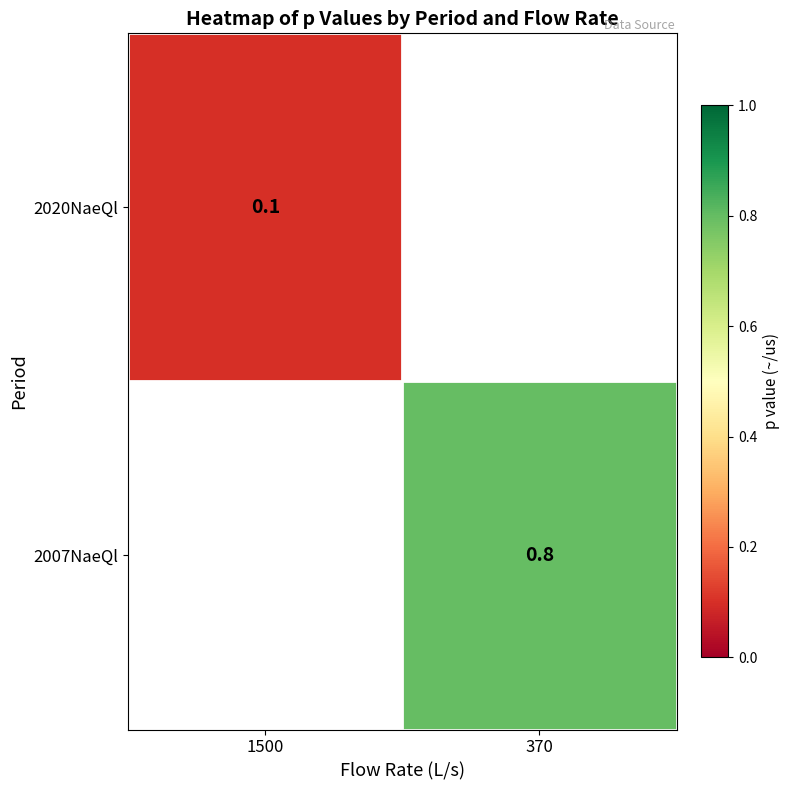

The value of 2007NaeQl at 370 is 0.8. True or false?

True